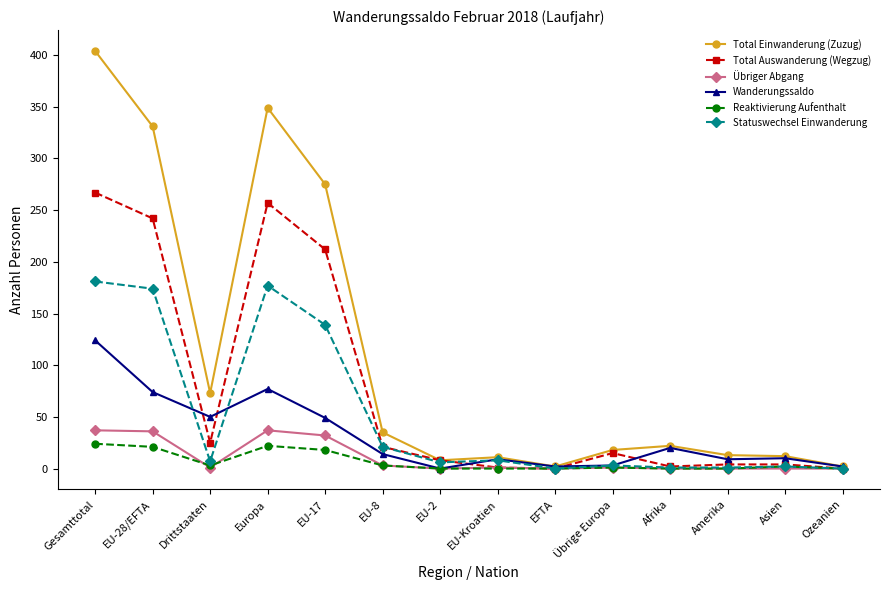

What is the label of the 9th point from the left?

EFTA